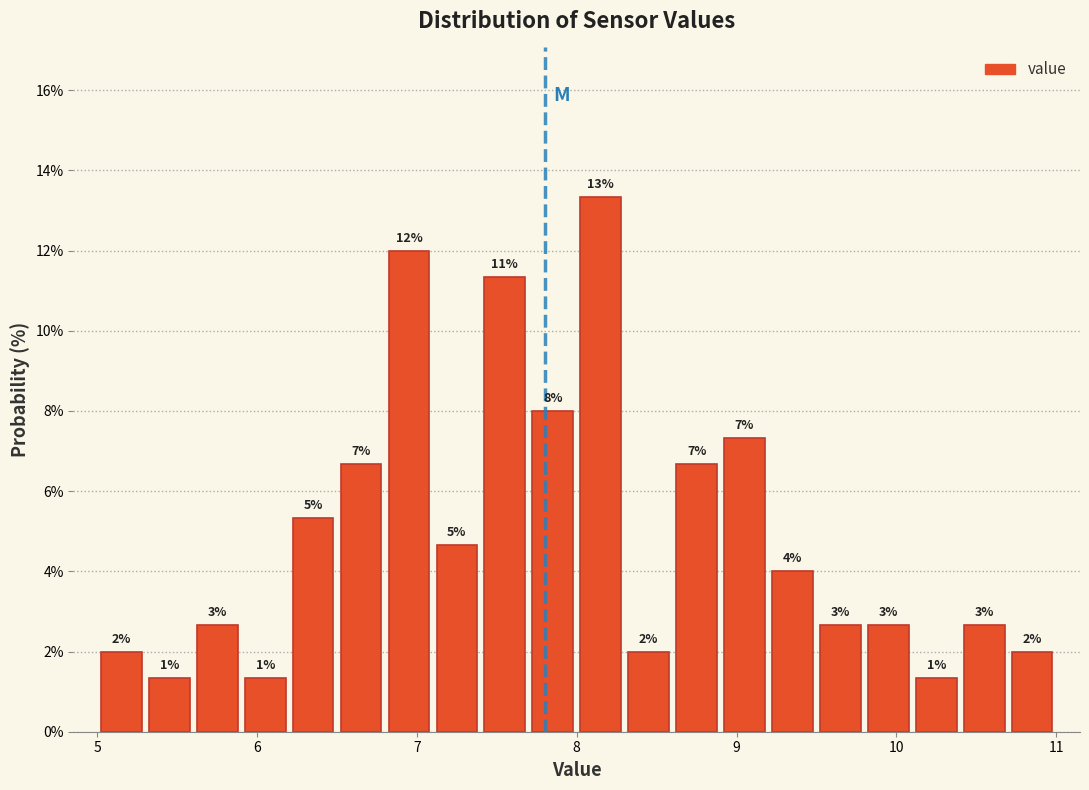

Read against the x-axis, roughly where is the centre of the tallest bar?

8.2